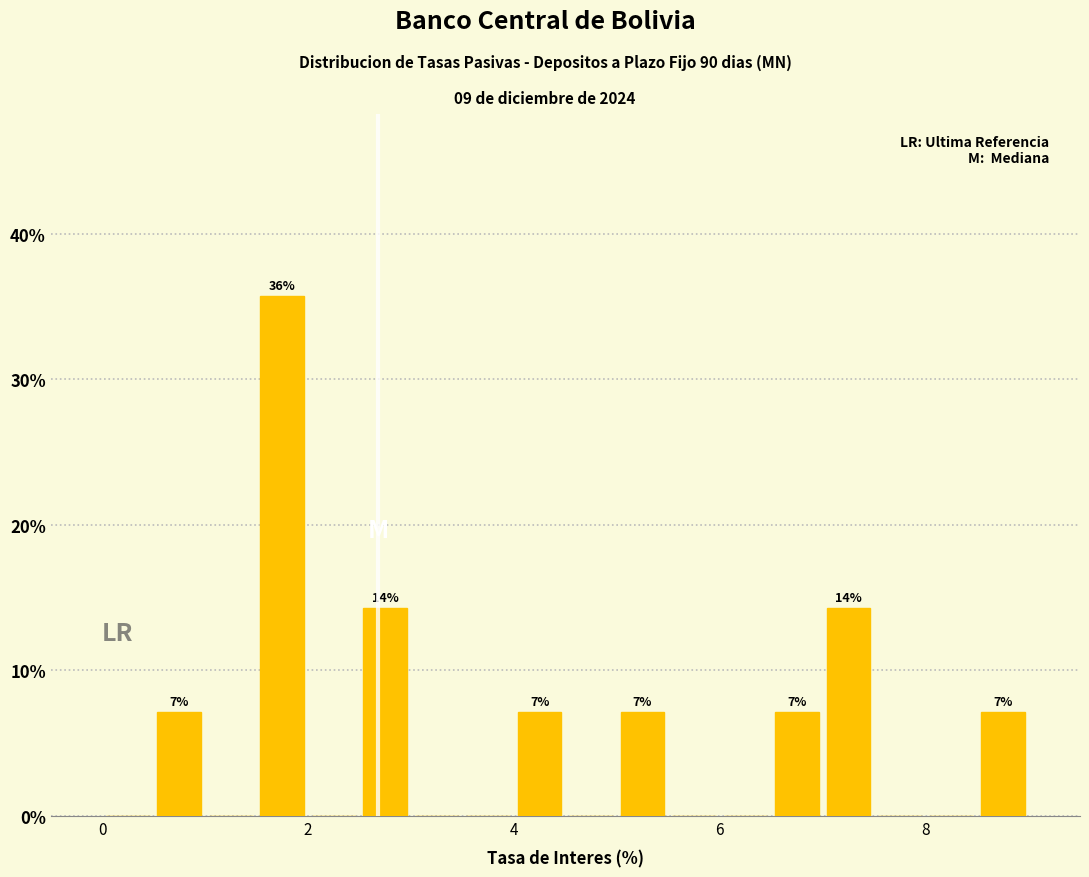

Around what value on the x-axis is the tallest bar? Give the approximate position of its centre, as read against the axis.

1.8